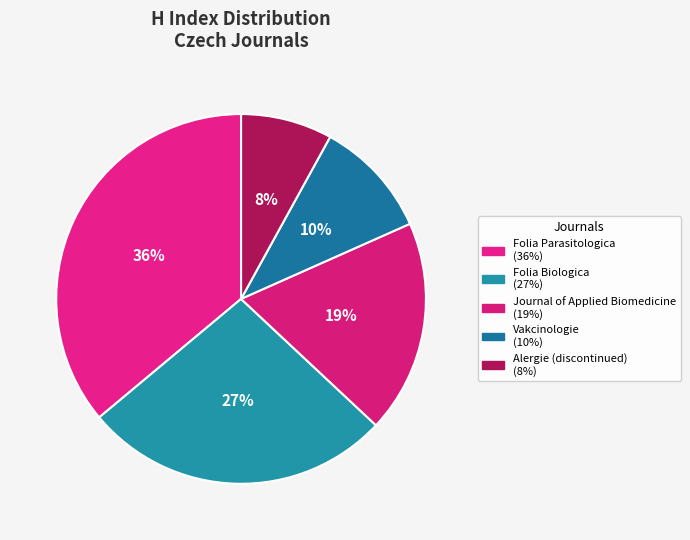

How many segments does this pie chart have?

5